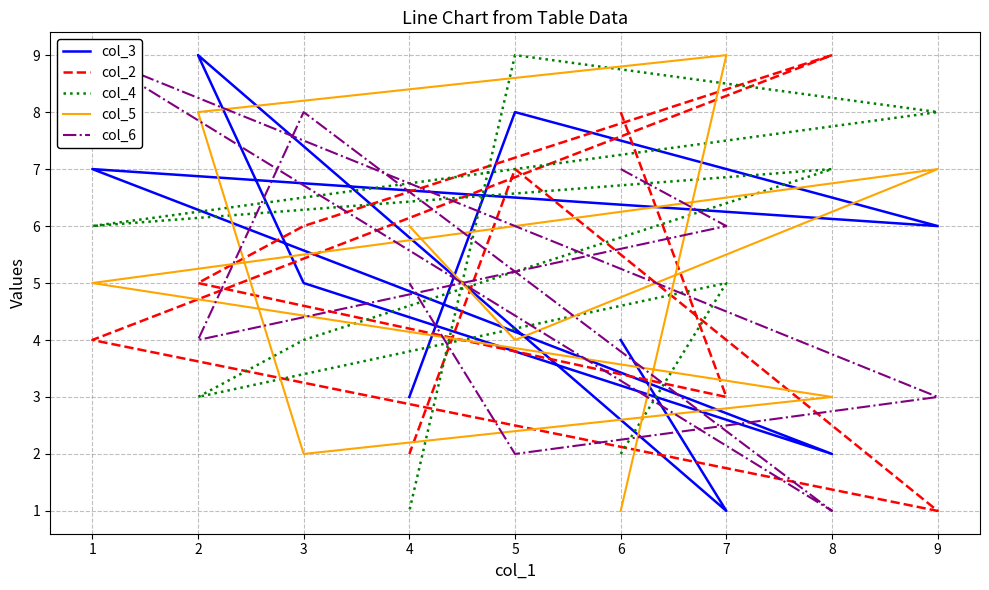

What is the difference between the second highest and second lowest values in the col_2 series?

6